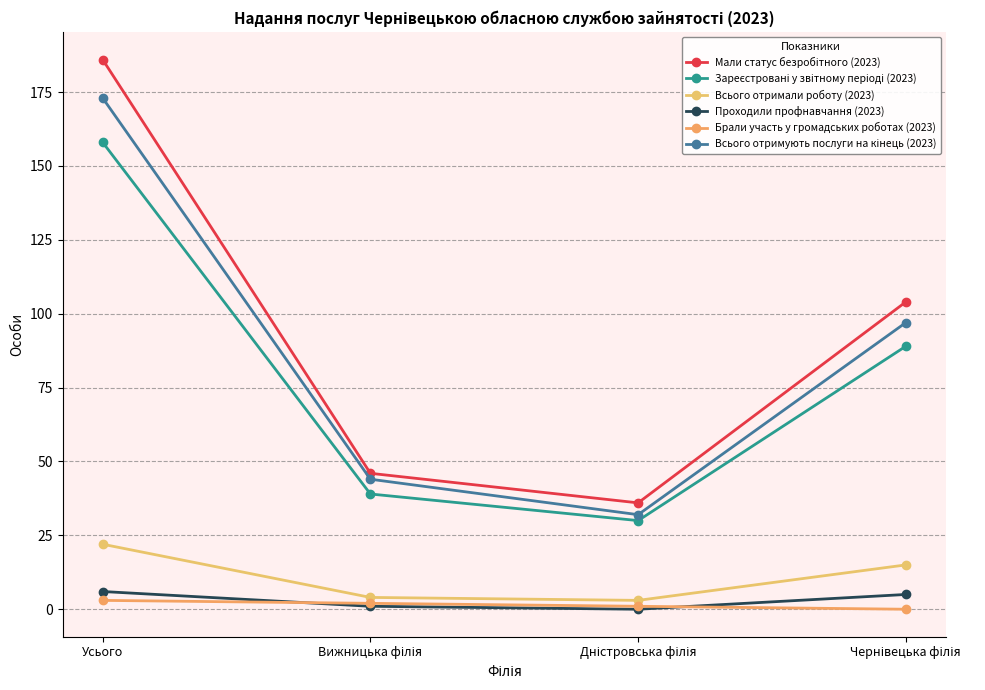

What is the spread (max minus min) of values at Дністровська філія?

36